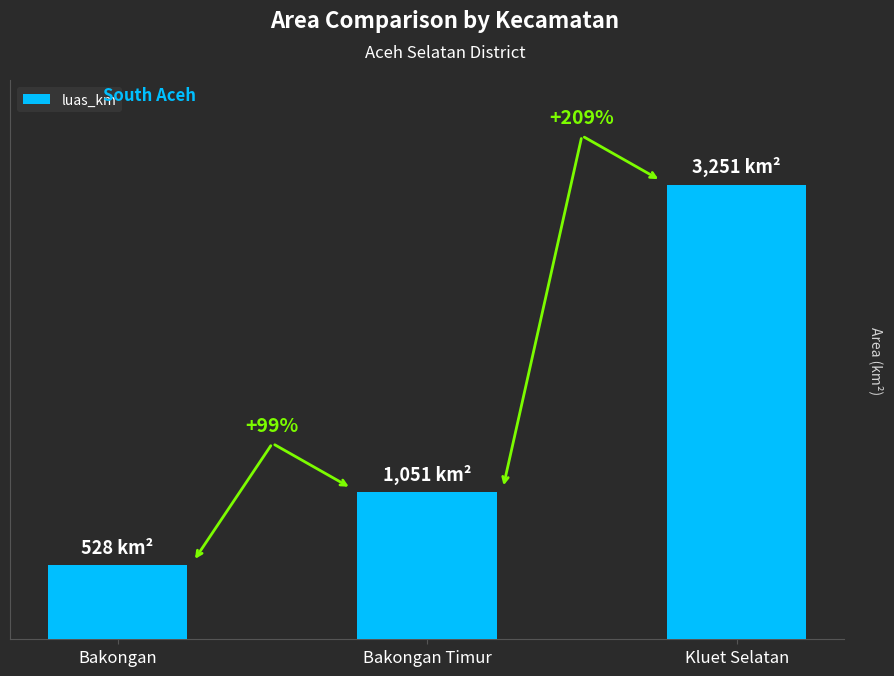

Which category has the highest value across all series?

Kluet Selatan